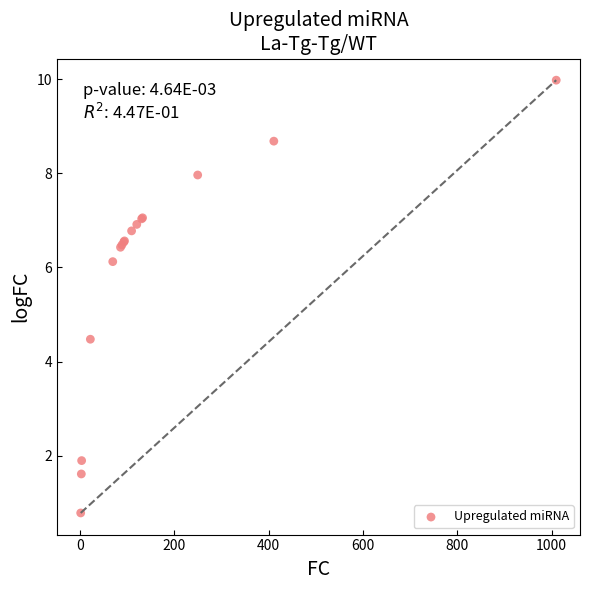

What Y value in the scatter plot is closest to 5?

4.5